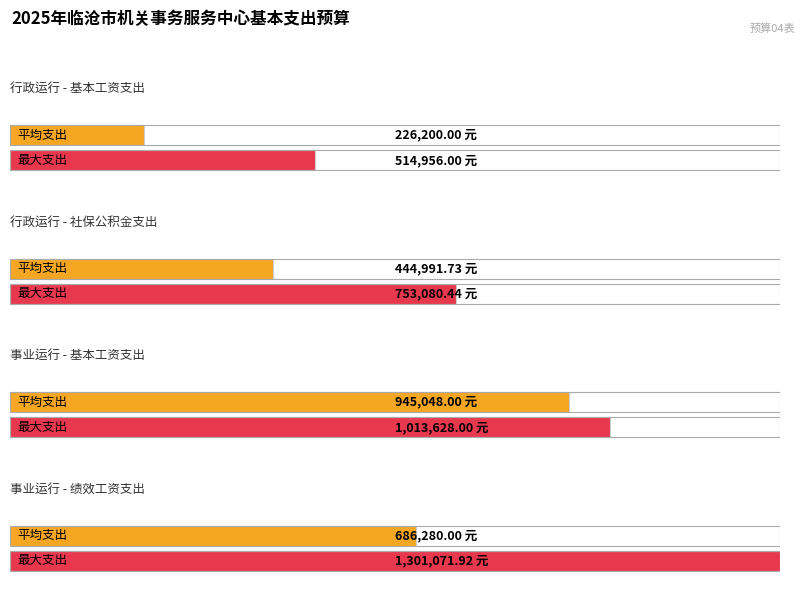

What position from the right is 行政运行?

2